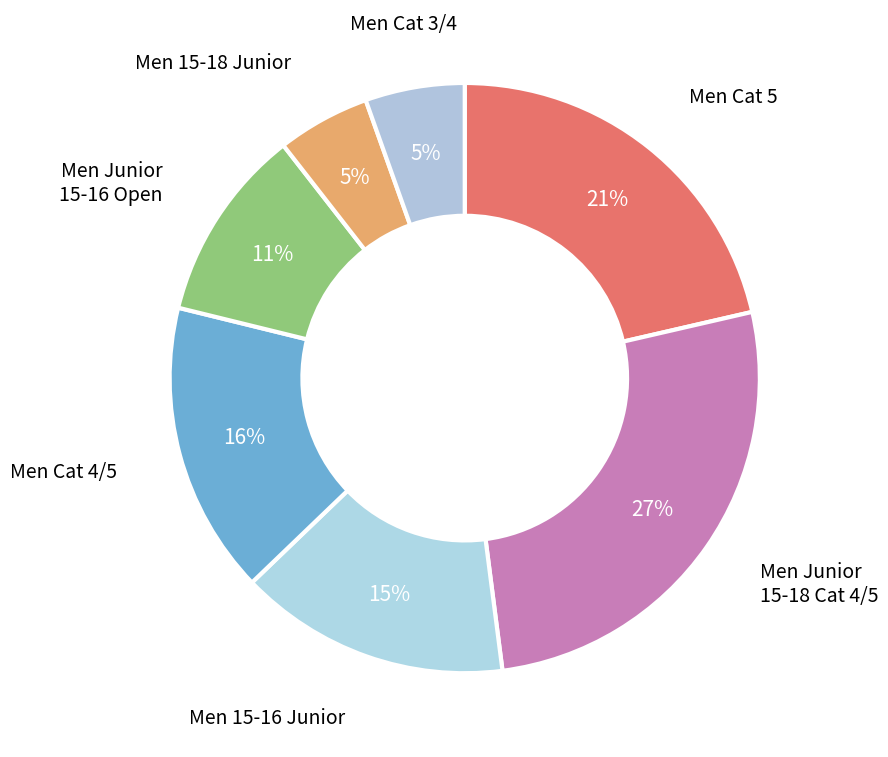

Count the number of slices in the pie.

7